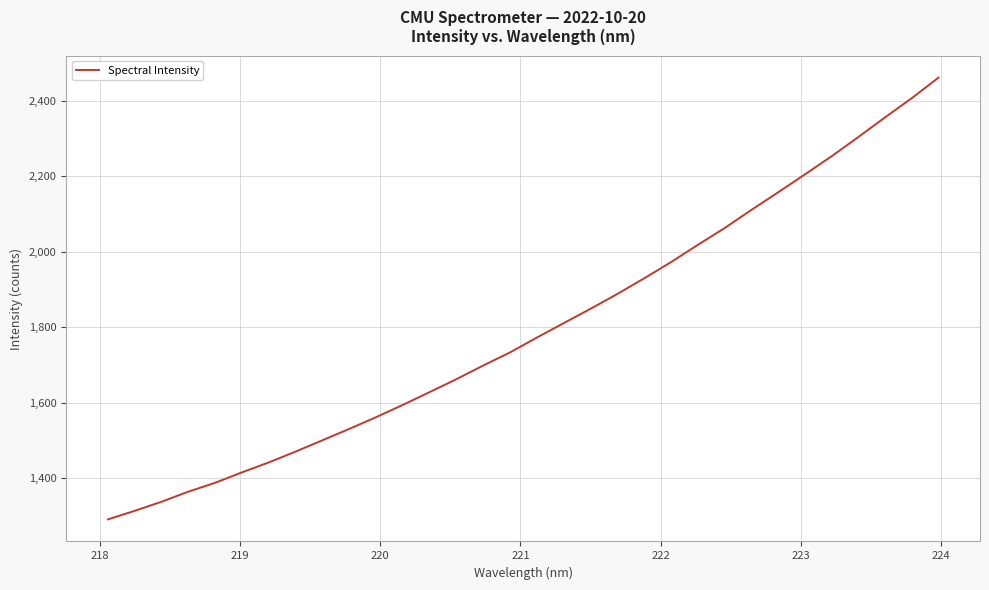

What is the difference between the maximum and minimum values?

1171.7